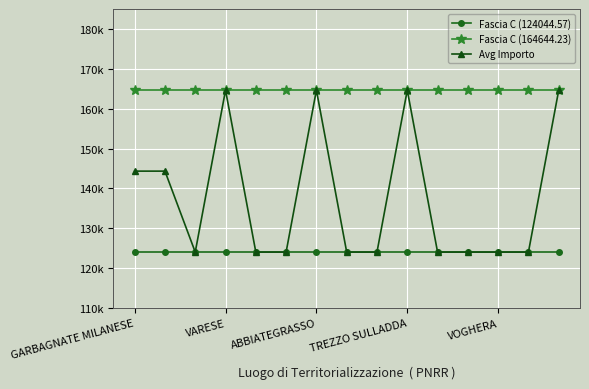

What are all the series names shown in the legend?

Fascia C (124044.57), Fascia C (164644.23), Avg Importo